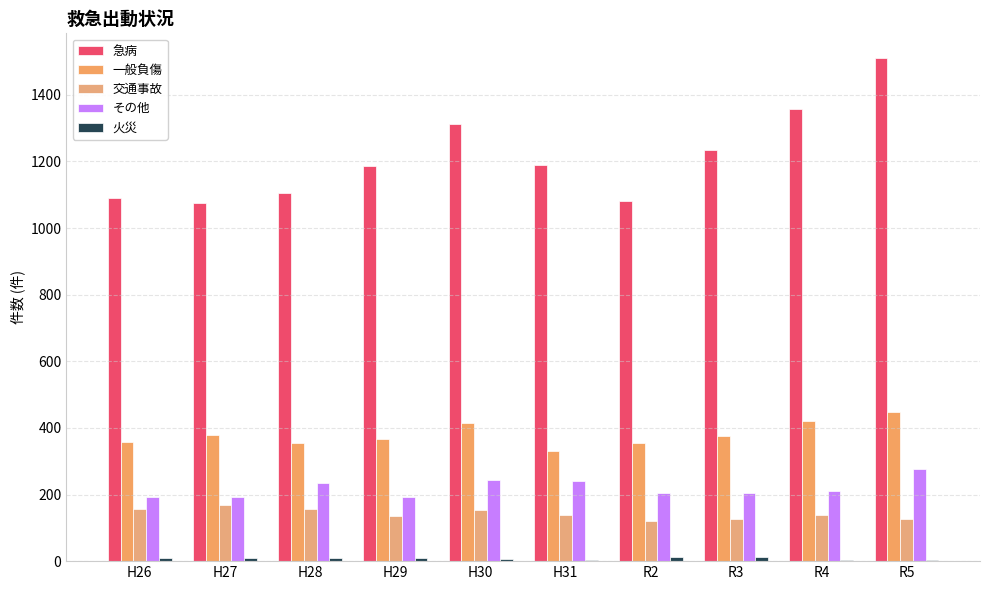

Are the bars grouped side by side (vs. stacked)?

Yes